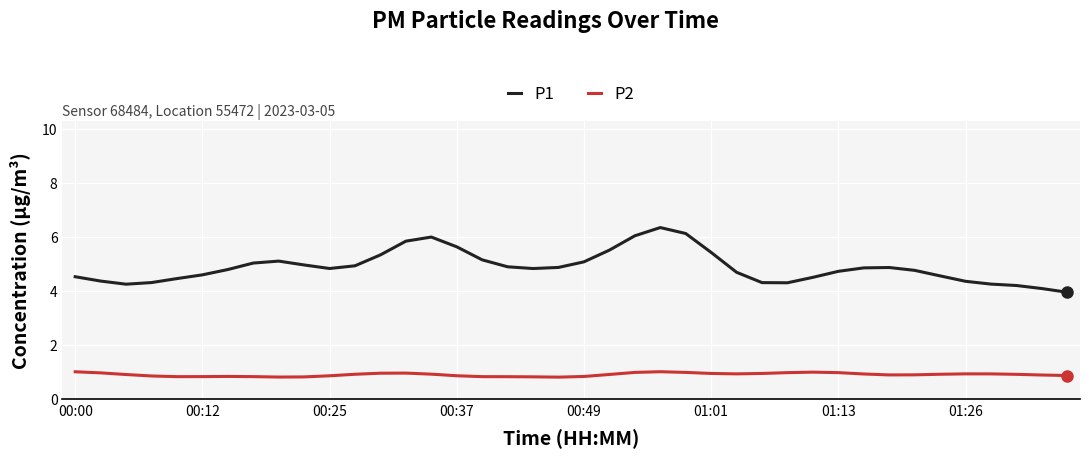

What is the minimum value shown in the chart?

0.8